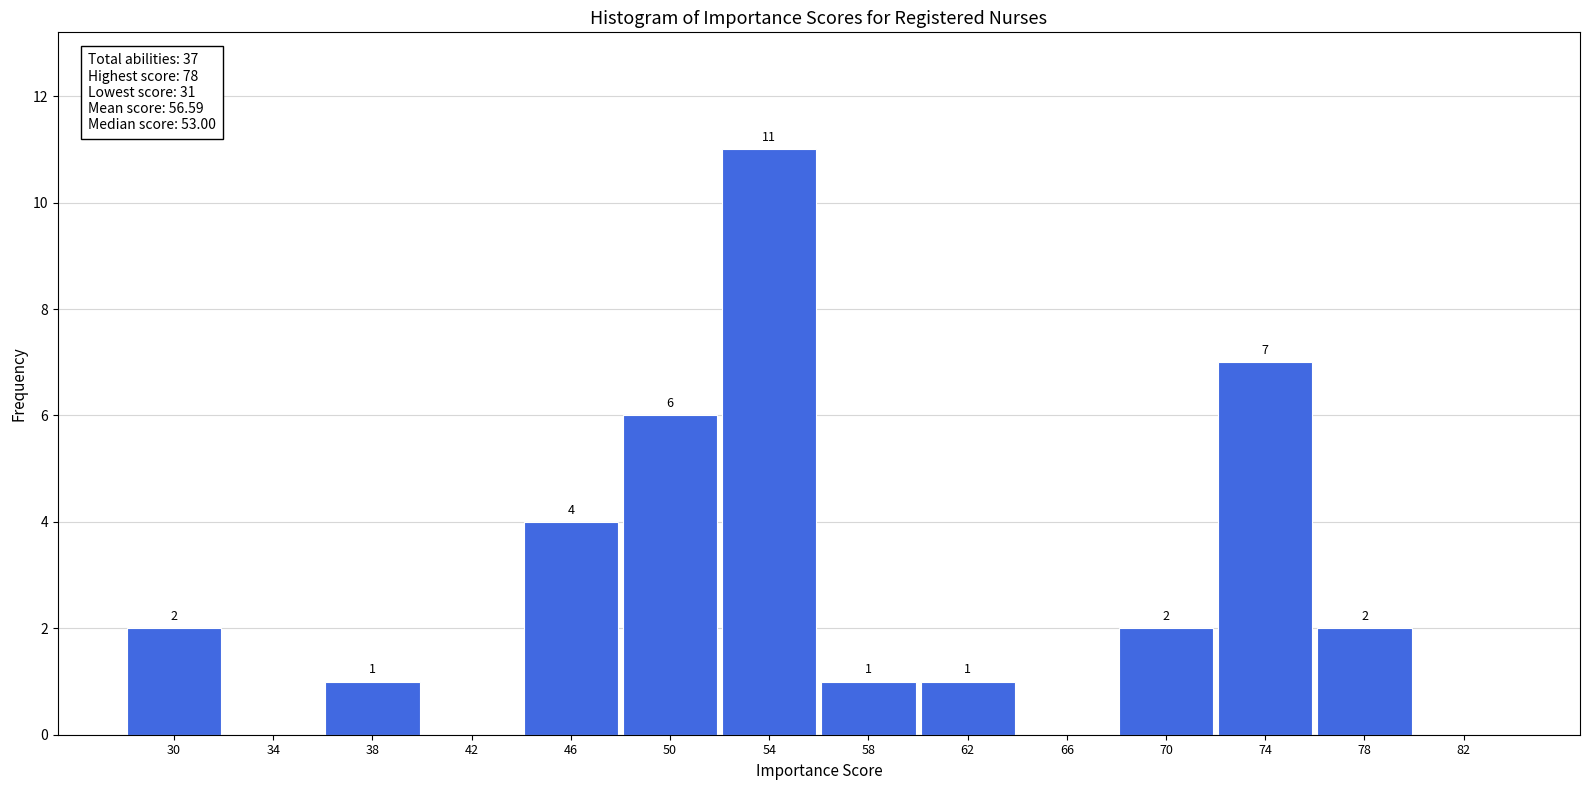

Which range on the x-axis has the tallest bar?

52 to 56